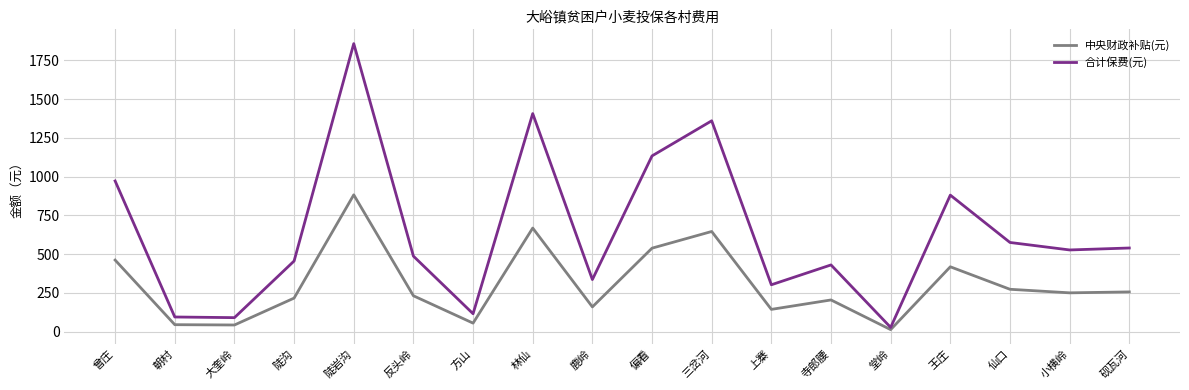

What are all the series names shown in the legend?

中央财政补贴(元), 合计保费(元)